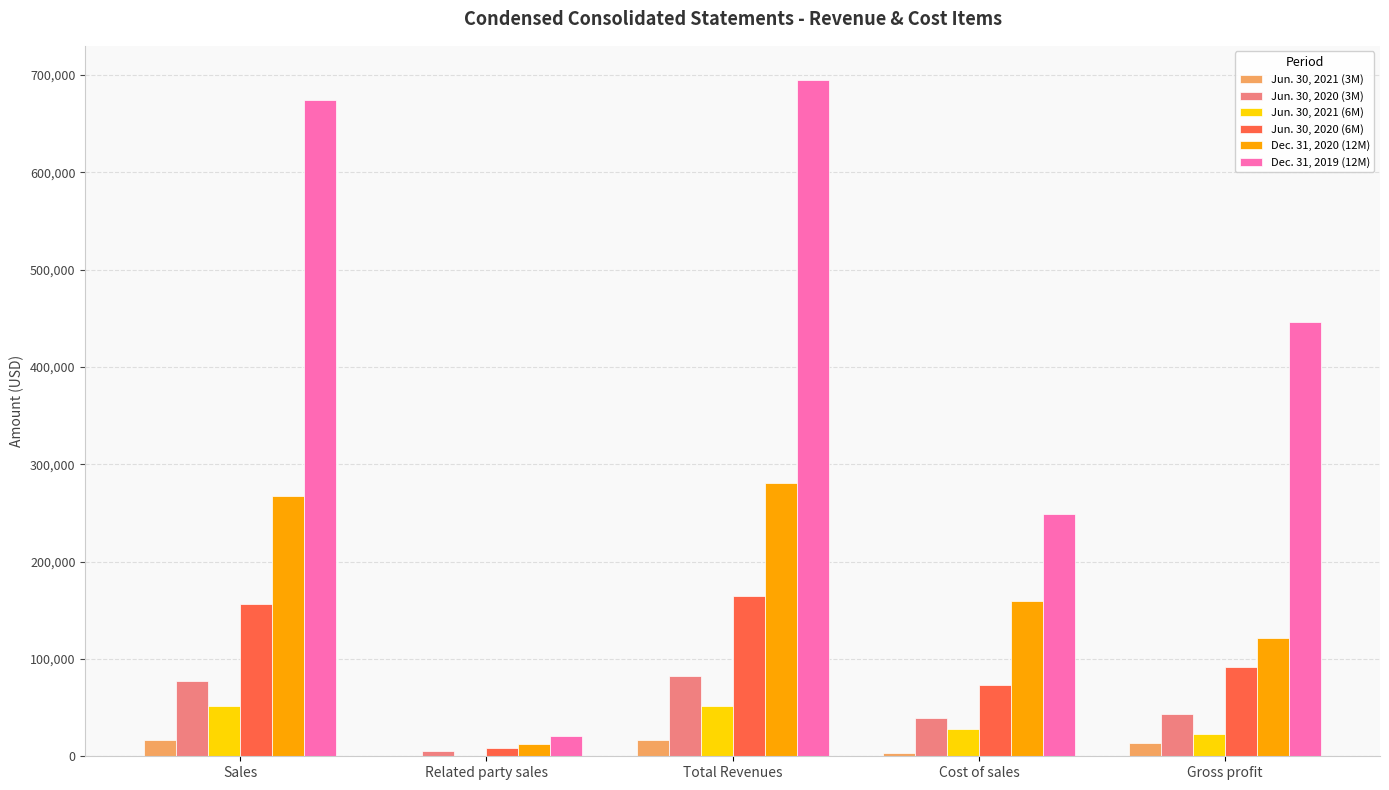

At which label is Dec. 31, 2020 (12M) closest to 146861?

Cost of sales